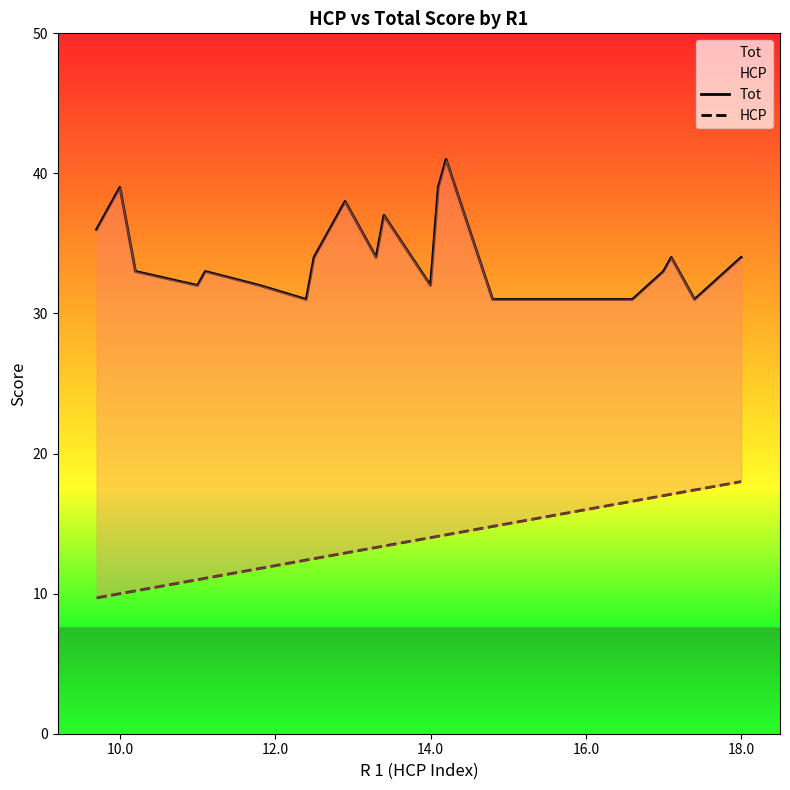

How many lines are shown in the chart?

2